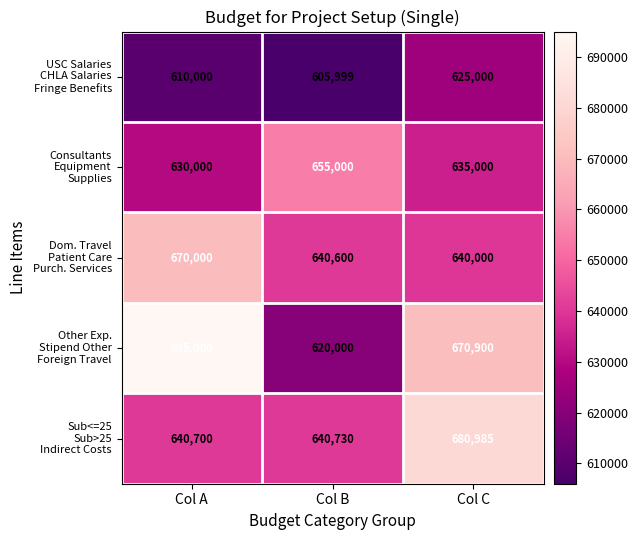

At which category is the sum across all series the highest?

Col C